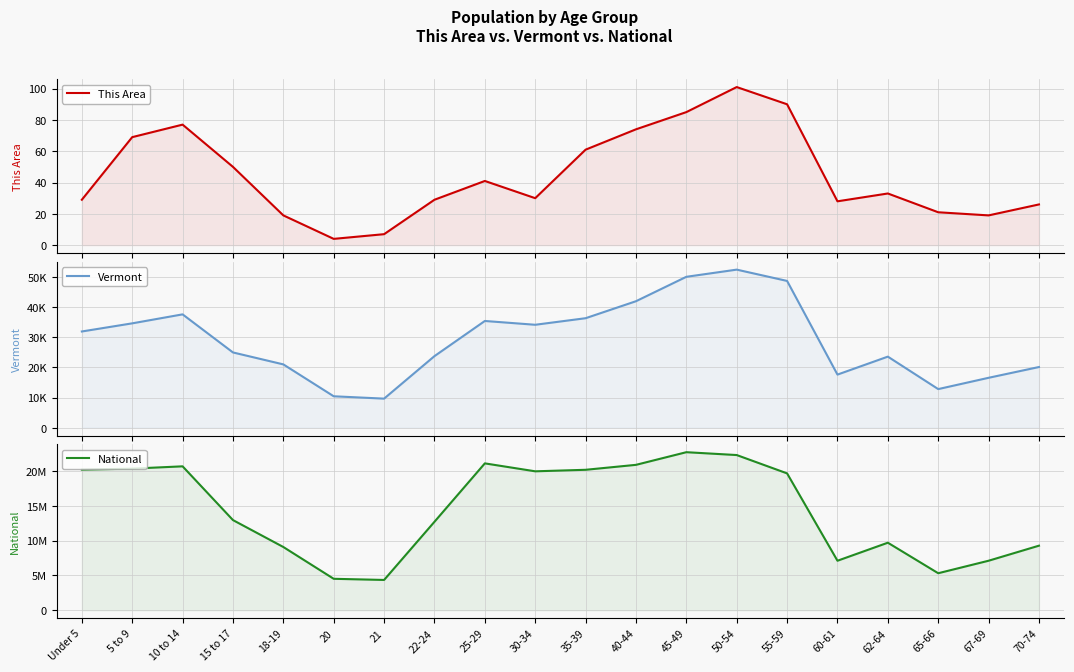

At which category does the chart reach its minimum across all series?

20